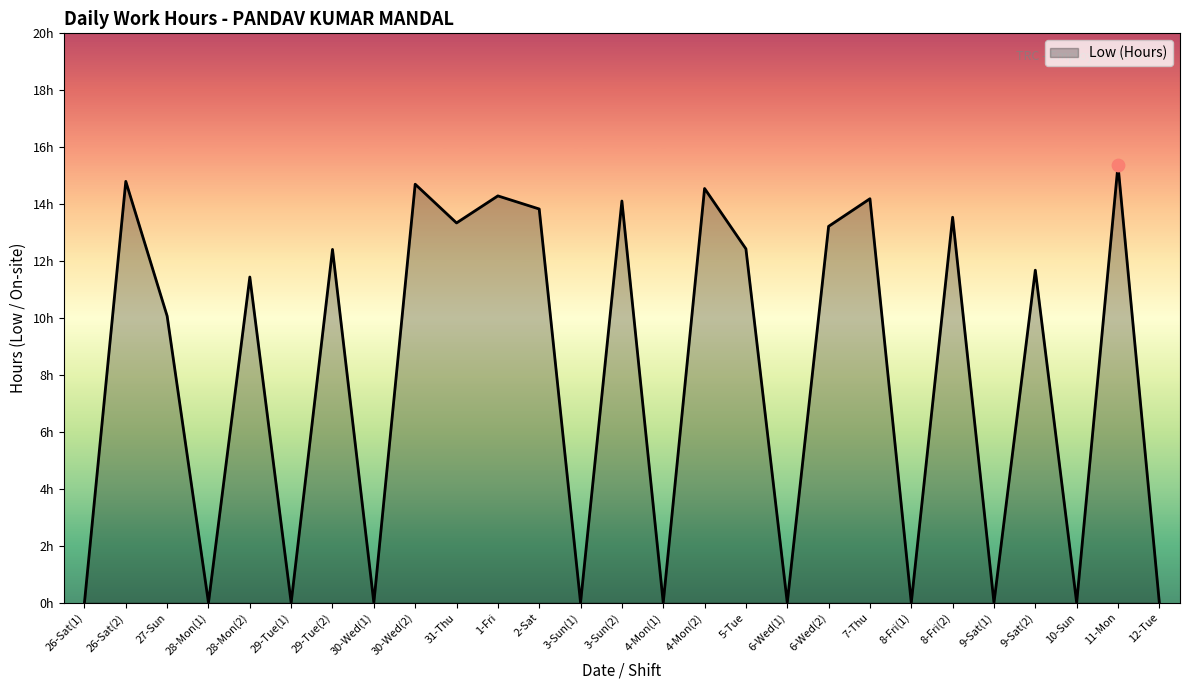

What is the change in value from 6-Wed(2) to 12-Tue?

-13.2